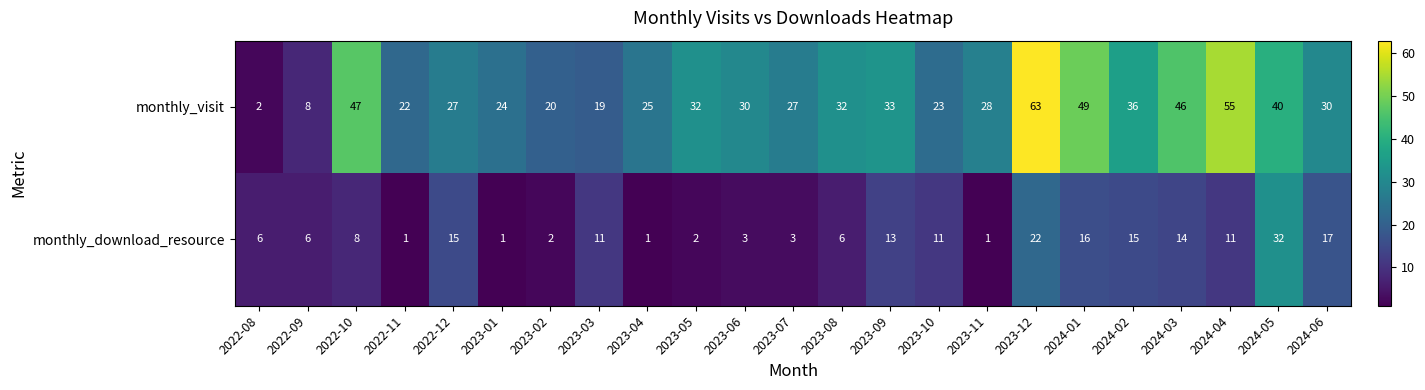

What is the difference between the maximum and second lowest values in the monthly_download_resource series?

31